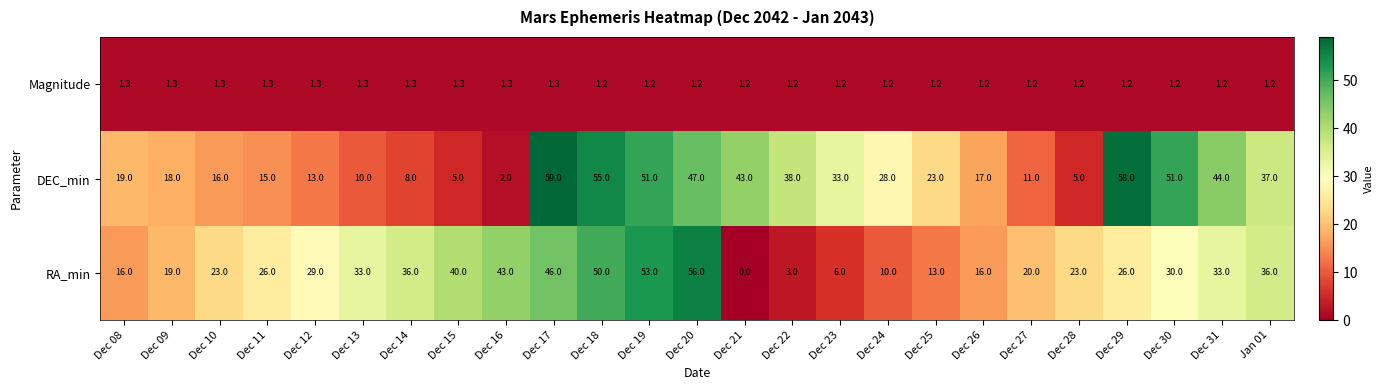

Which series has the widest spread of values?

DEC_min